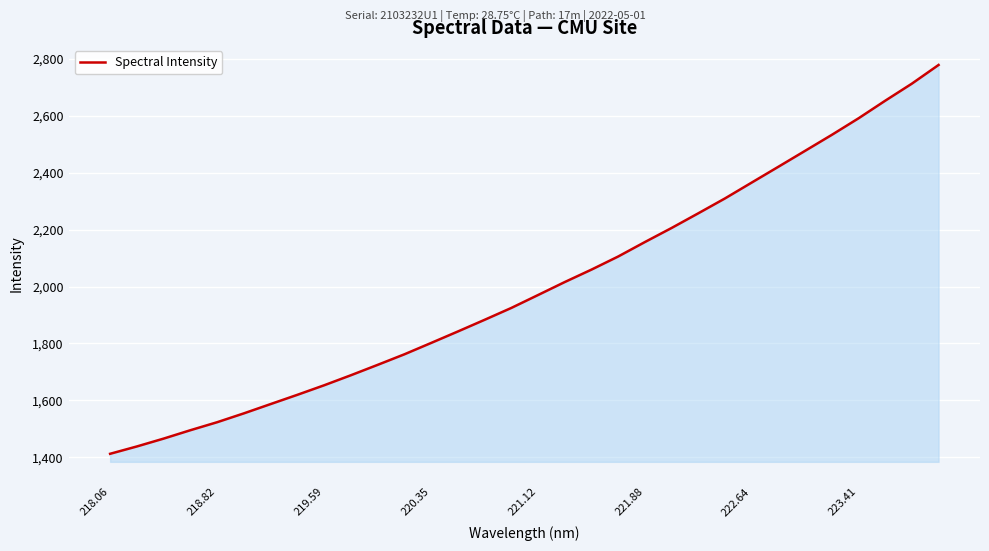

What is the difference between the maximum and minimum values?

1366.4